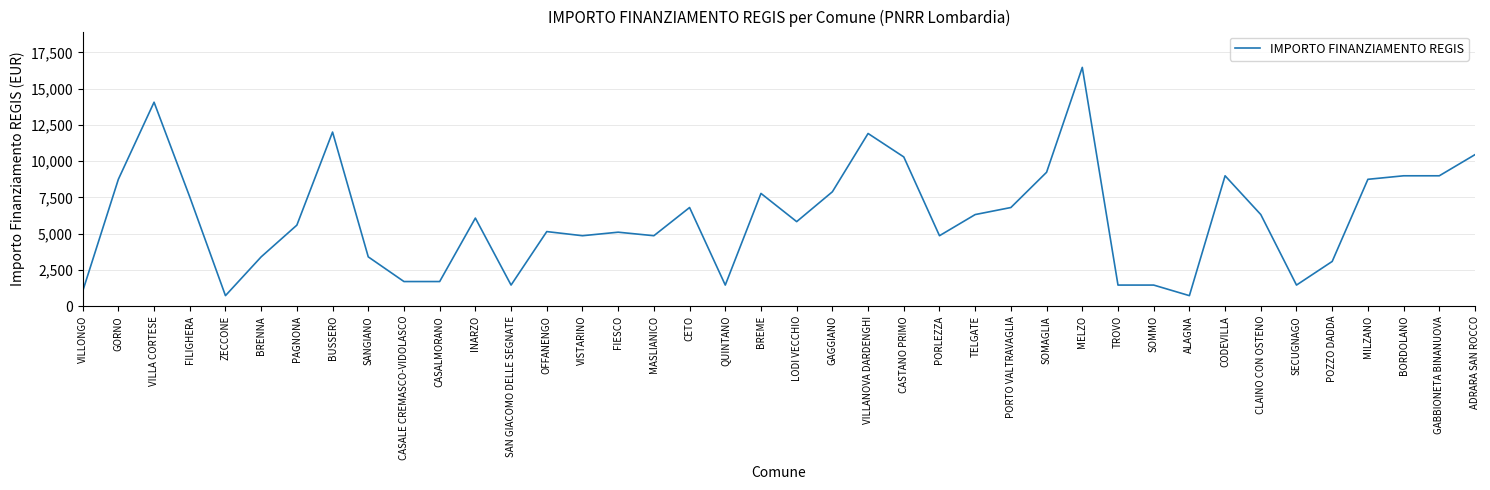

What is the difference between the maximum and minimum values?

15735